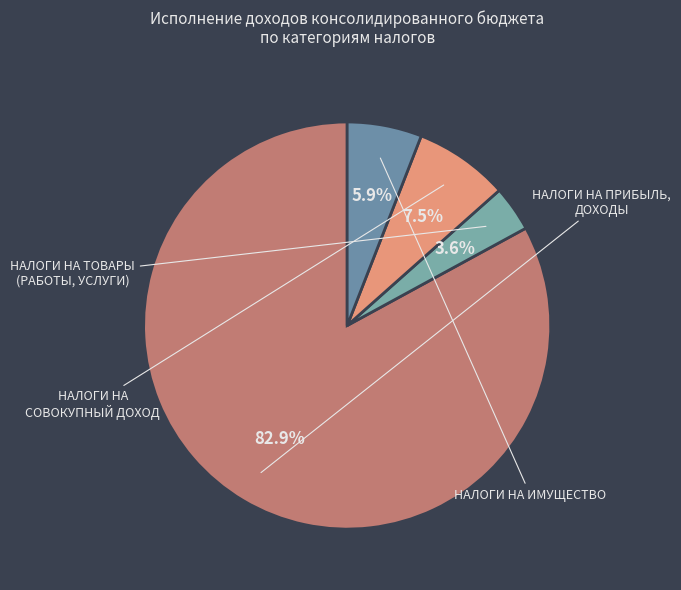

How many segments does this pie chart have?

4